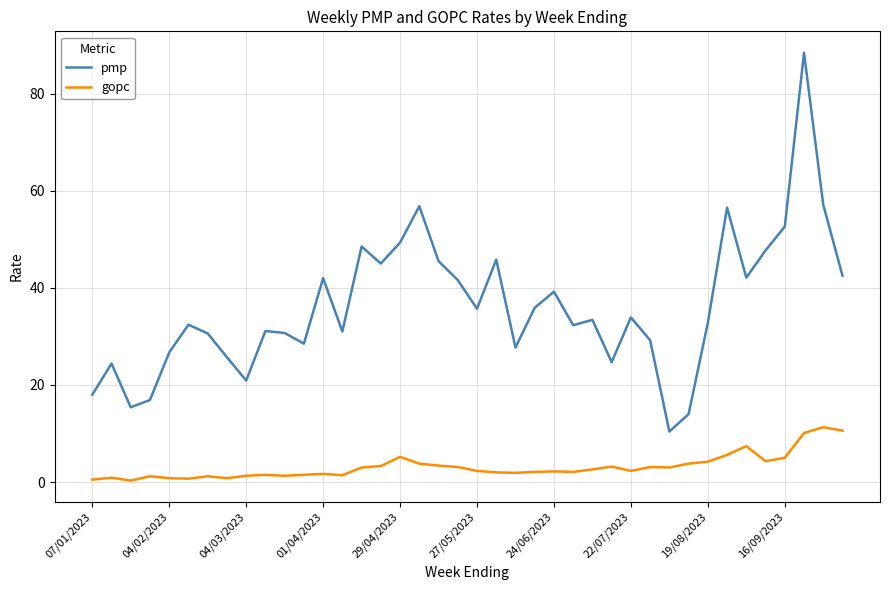

Rank the series by their average value, from lowest to highest.

gopc, pmp